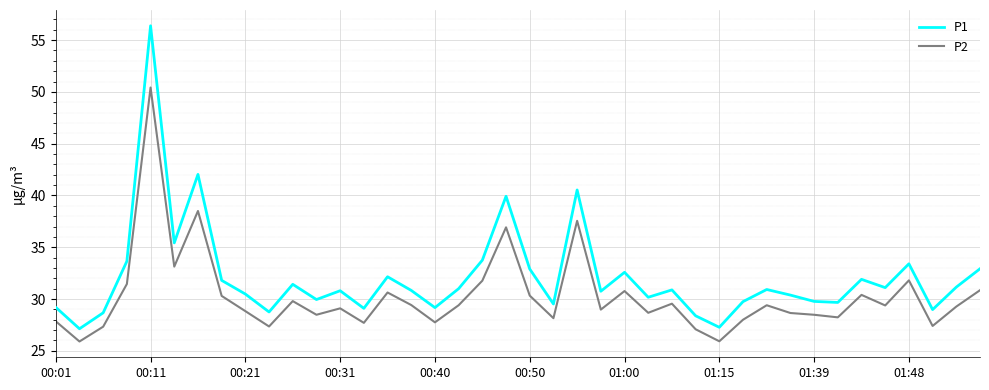

What is the maximum value for P1?

56.4